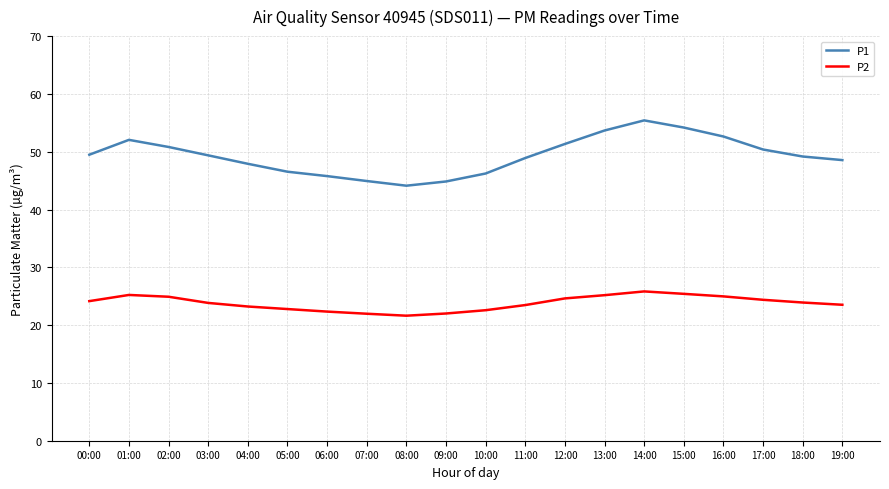

At which category is the sum across all series the highest?

14:00